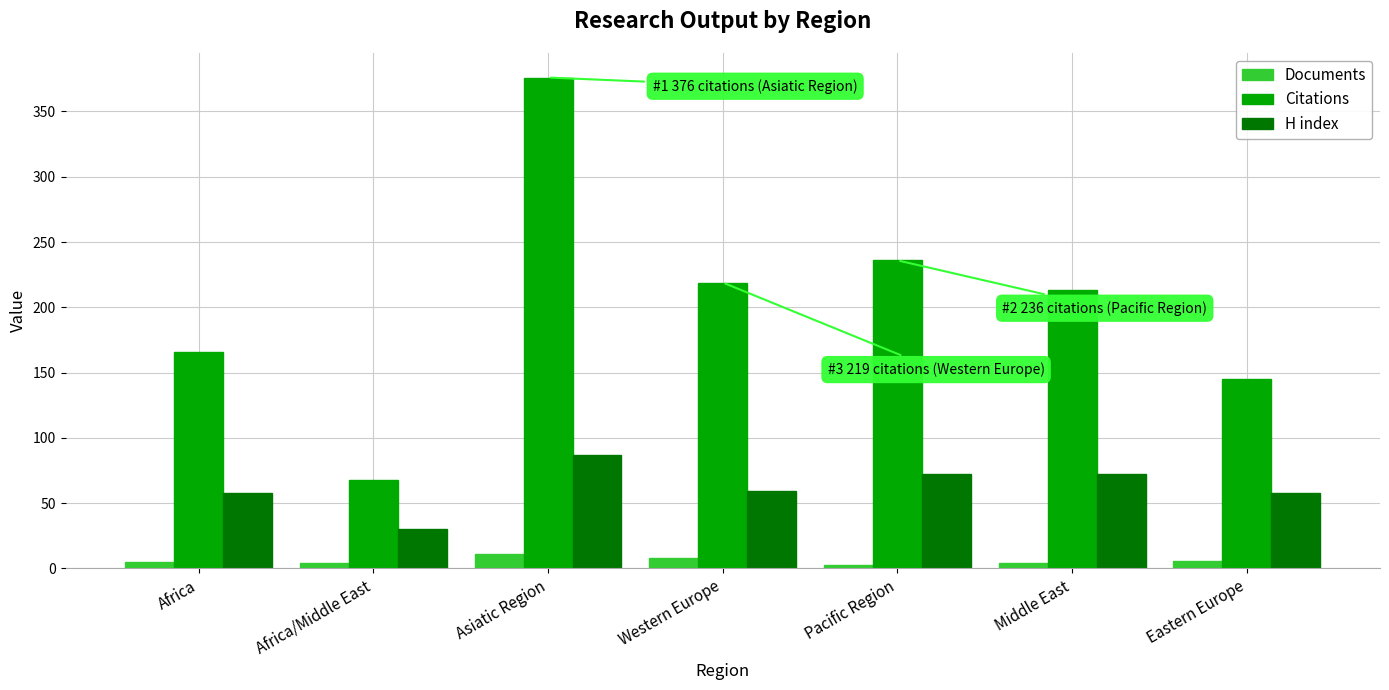

The value of Citations at Asiatic Region is 160. True or false?

False